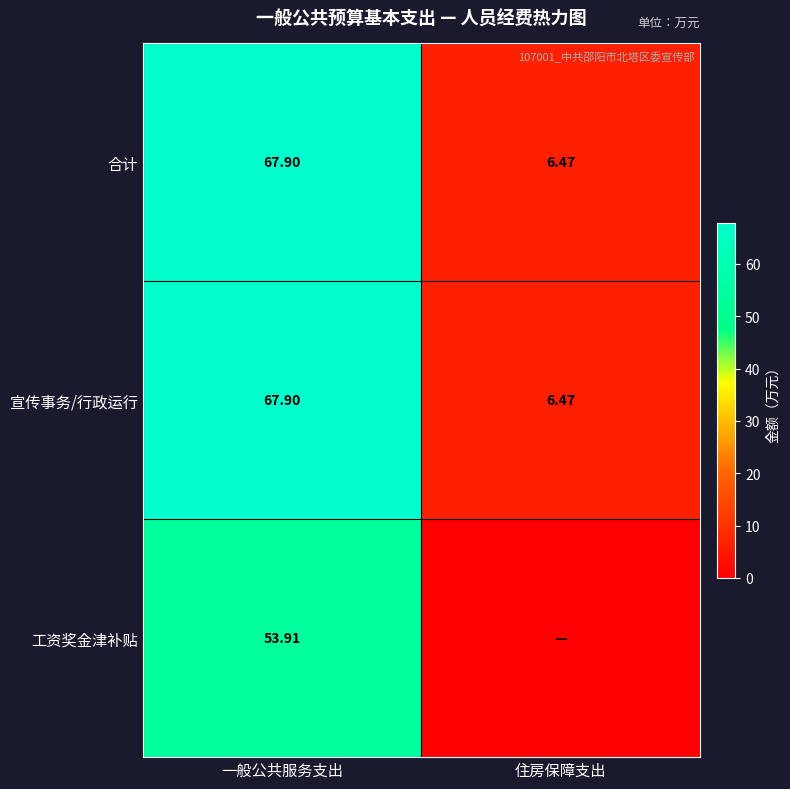

At which label does 合计 reach its peak?

一般公共服务支出